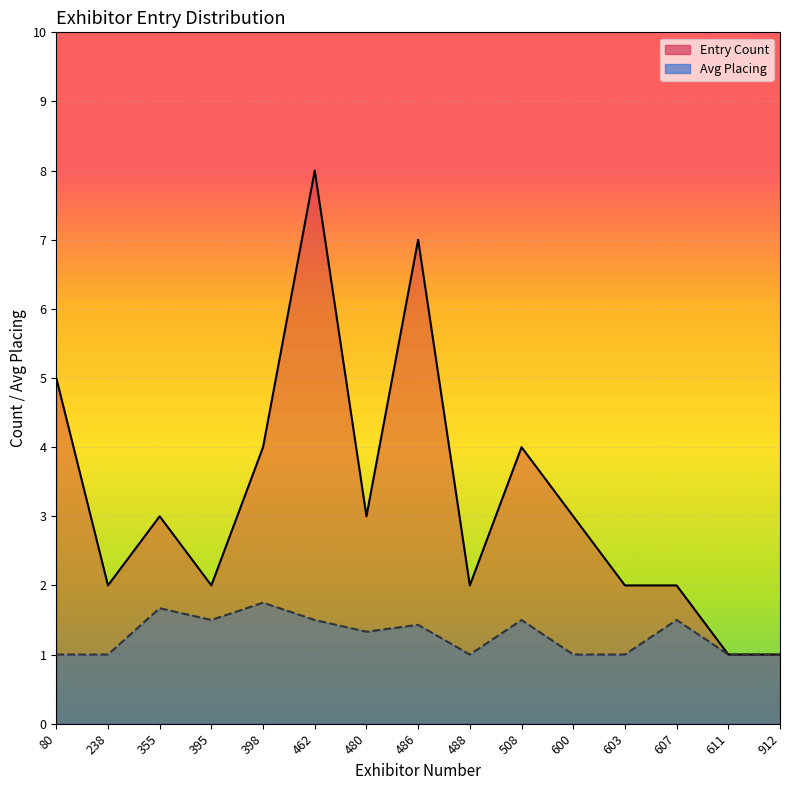

Is it true that Entry Count equals 1.0 at 611?

True